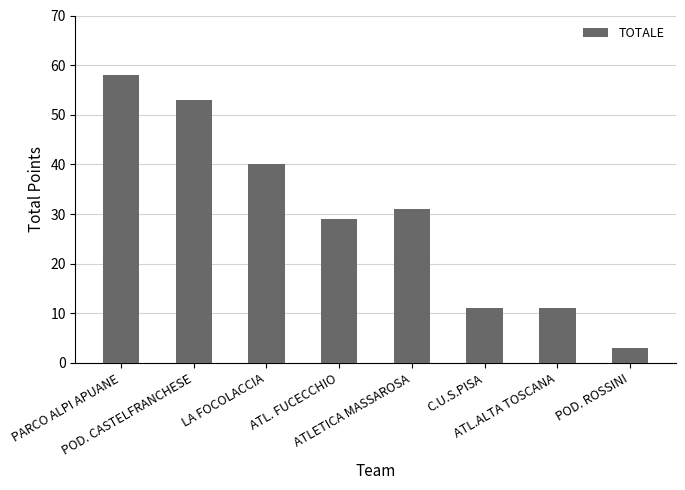

Is it true that the value at ATL.ALTA TOSCANA is 11?

True